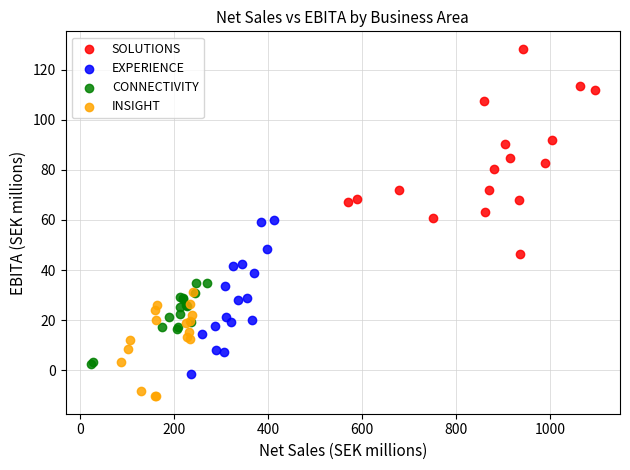

Which series contains the highest Y value?

SOLUTIONS